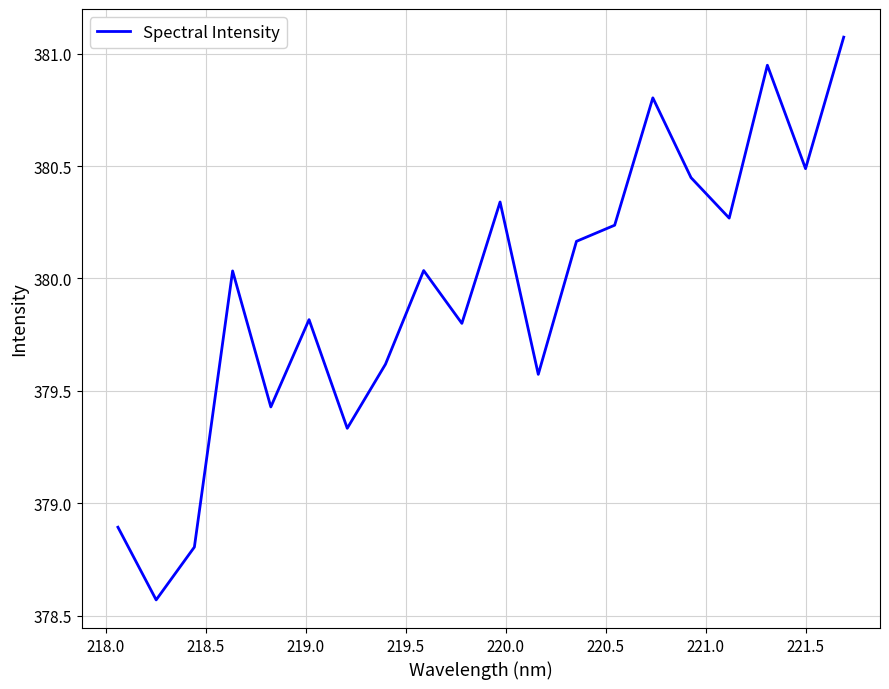

What is the difference between the maximum and minimum values?

2.5